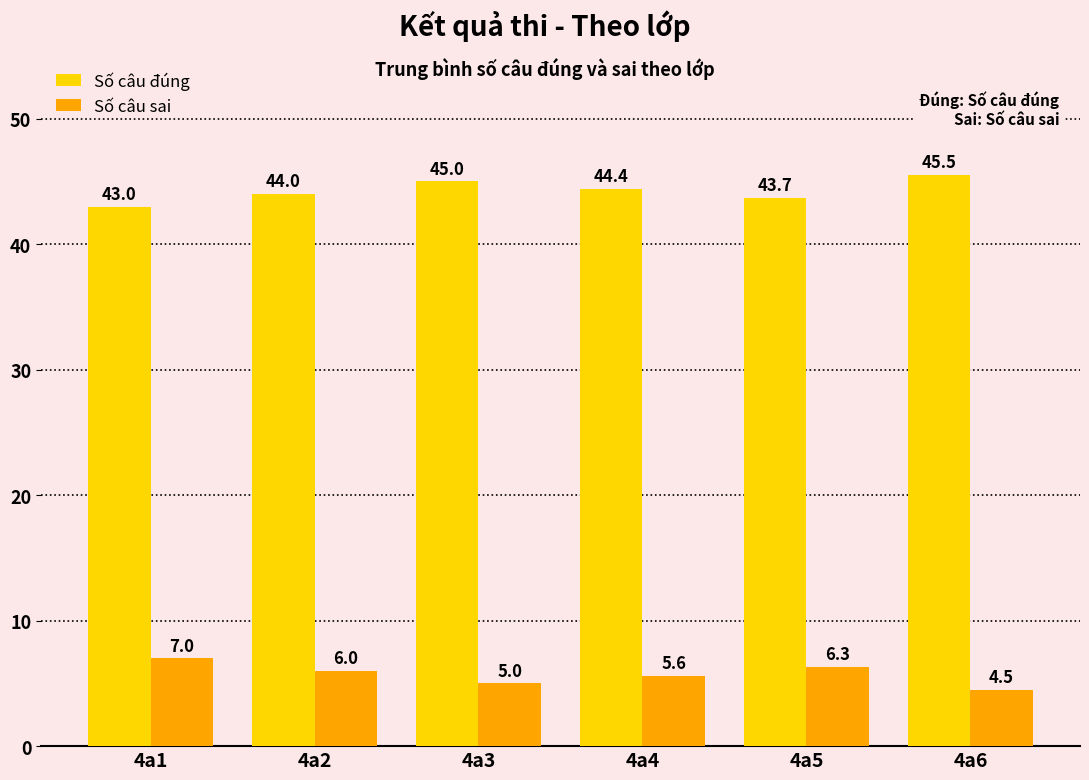

What is the value of the Số câu sai bar at the 3rd from the left?

5.0